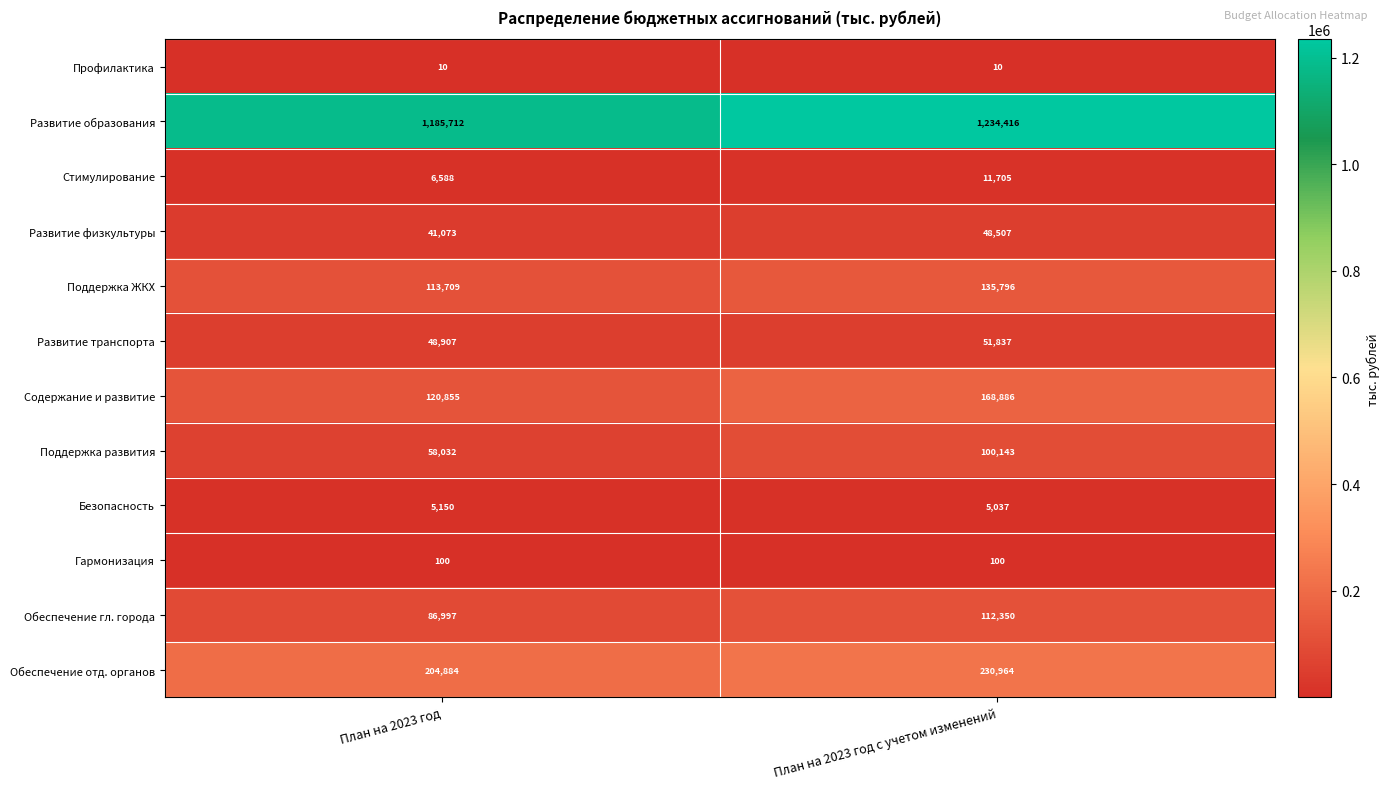

What is the total value across all series at План на 2023 год с учетом изменений?

2099751